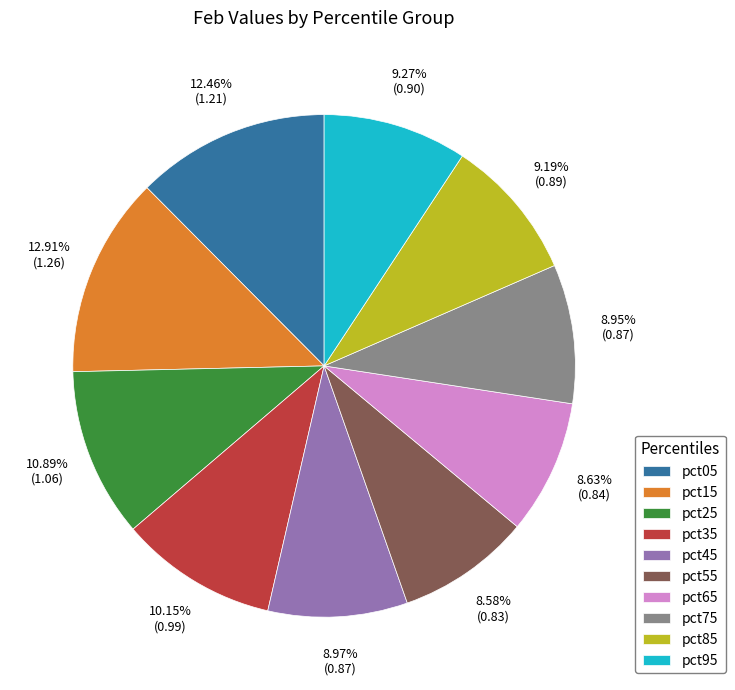

Do pct35 and pct55 together represent more than half of the pie?

No